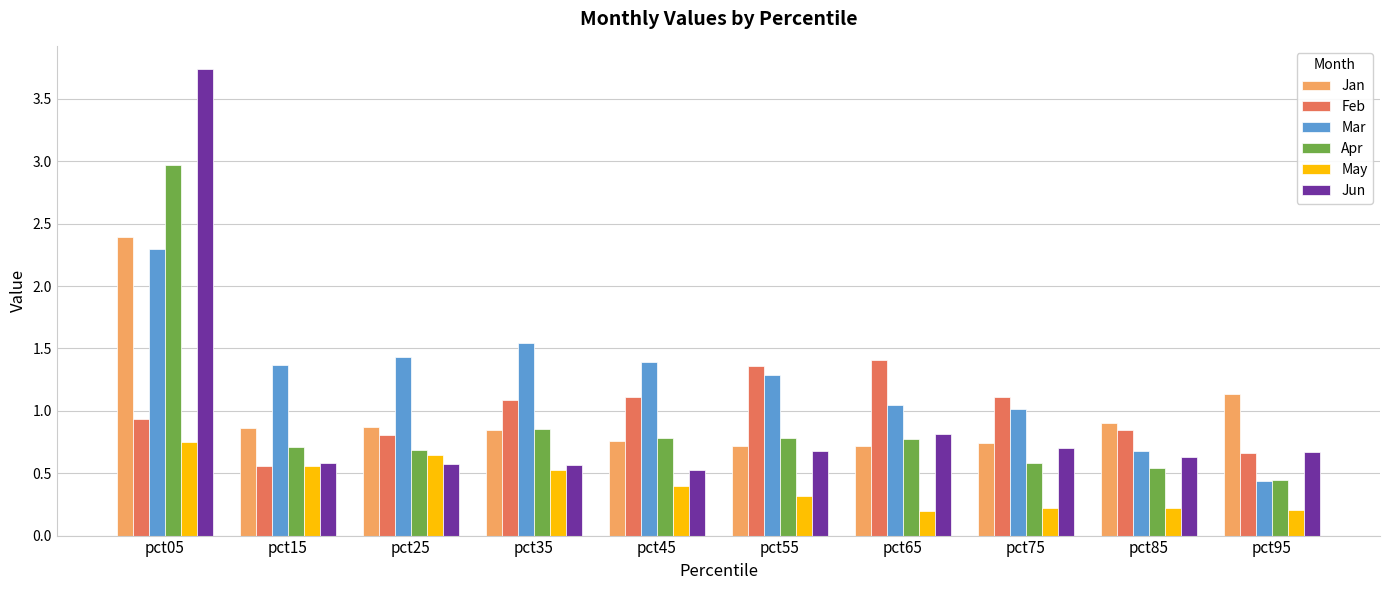

At how many categories does at least one series exceed 0?

10